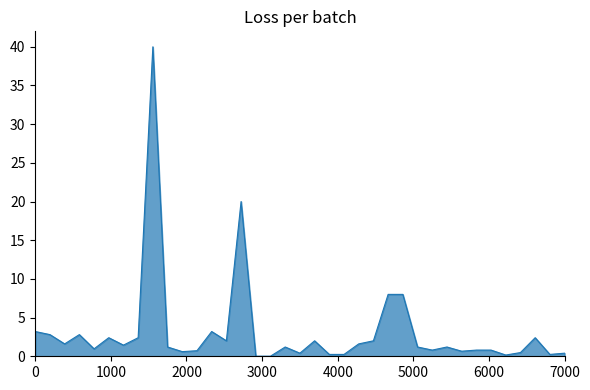

What is the maximum value shown in the chart?

40.0